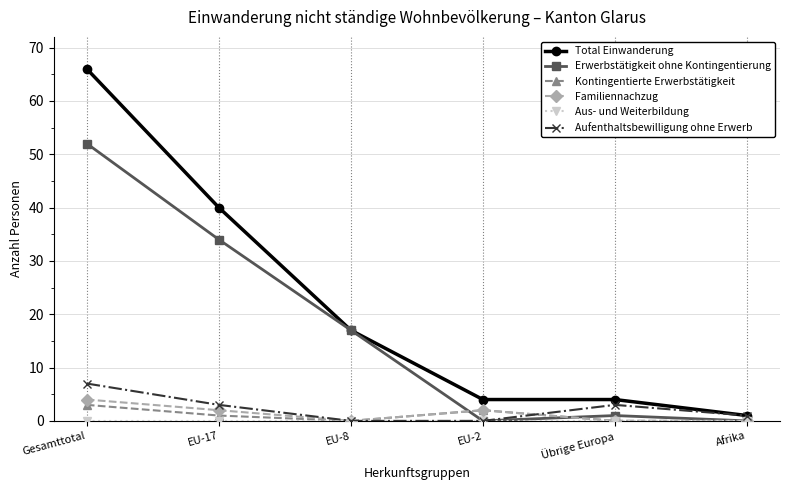

What is the label of the 6th point from the left?

Afrika